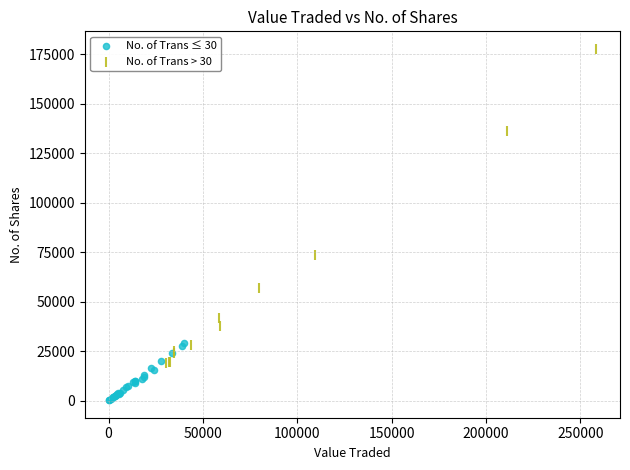

Which series contains the lowest Y value?

No. of Trans ≤ 30